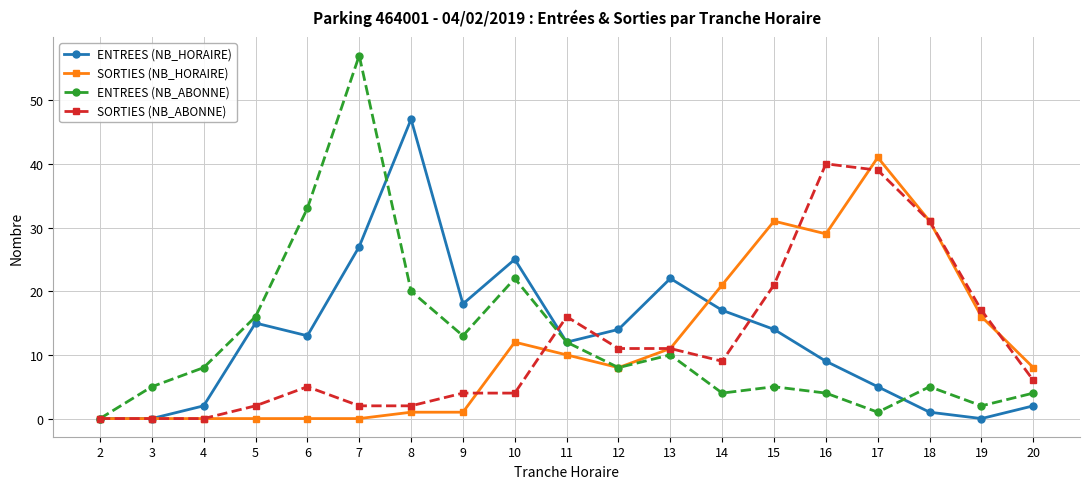

What is the difference between the maximum and minimum values in the ENTREES (NB_ABONNE) series?

57